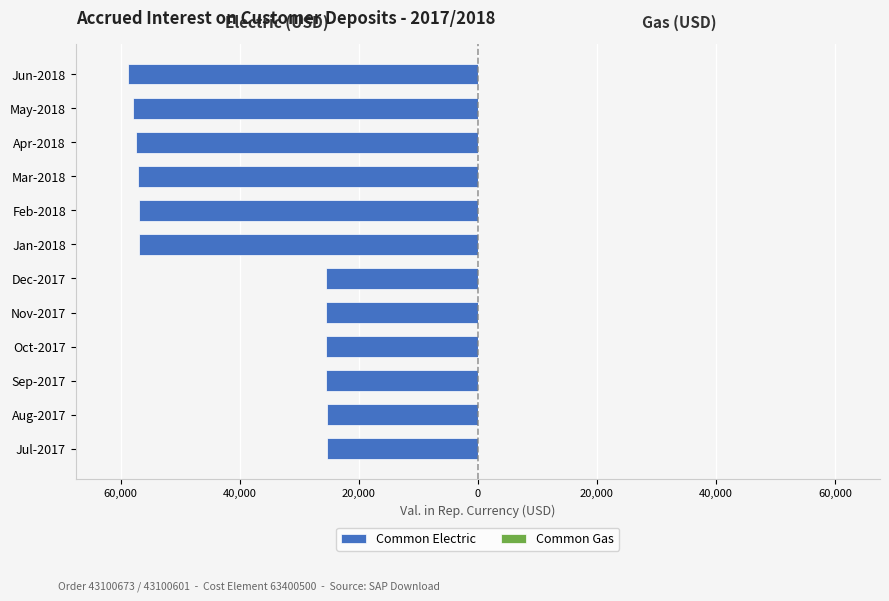

Are the bars horizontal?

Yes